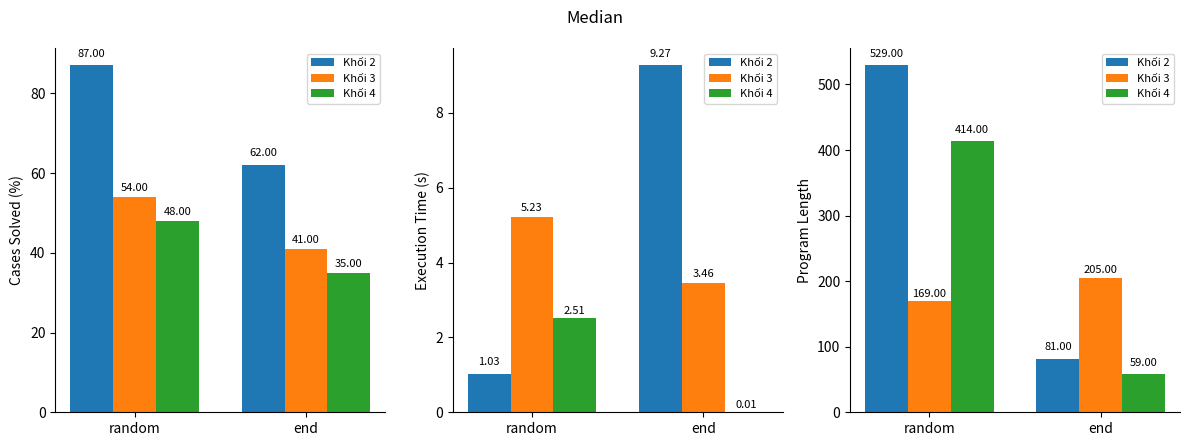

What are all the series names shown in the legend?

Khối 2, Khối 3, Khối 4